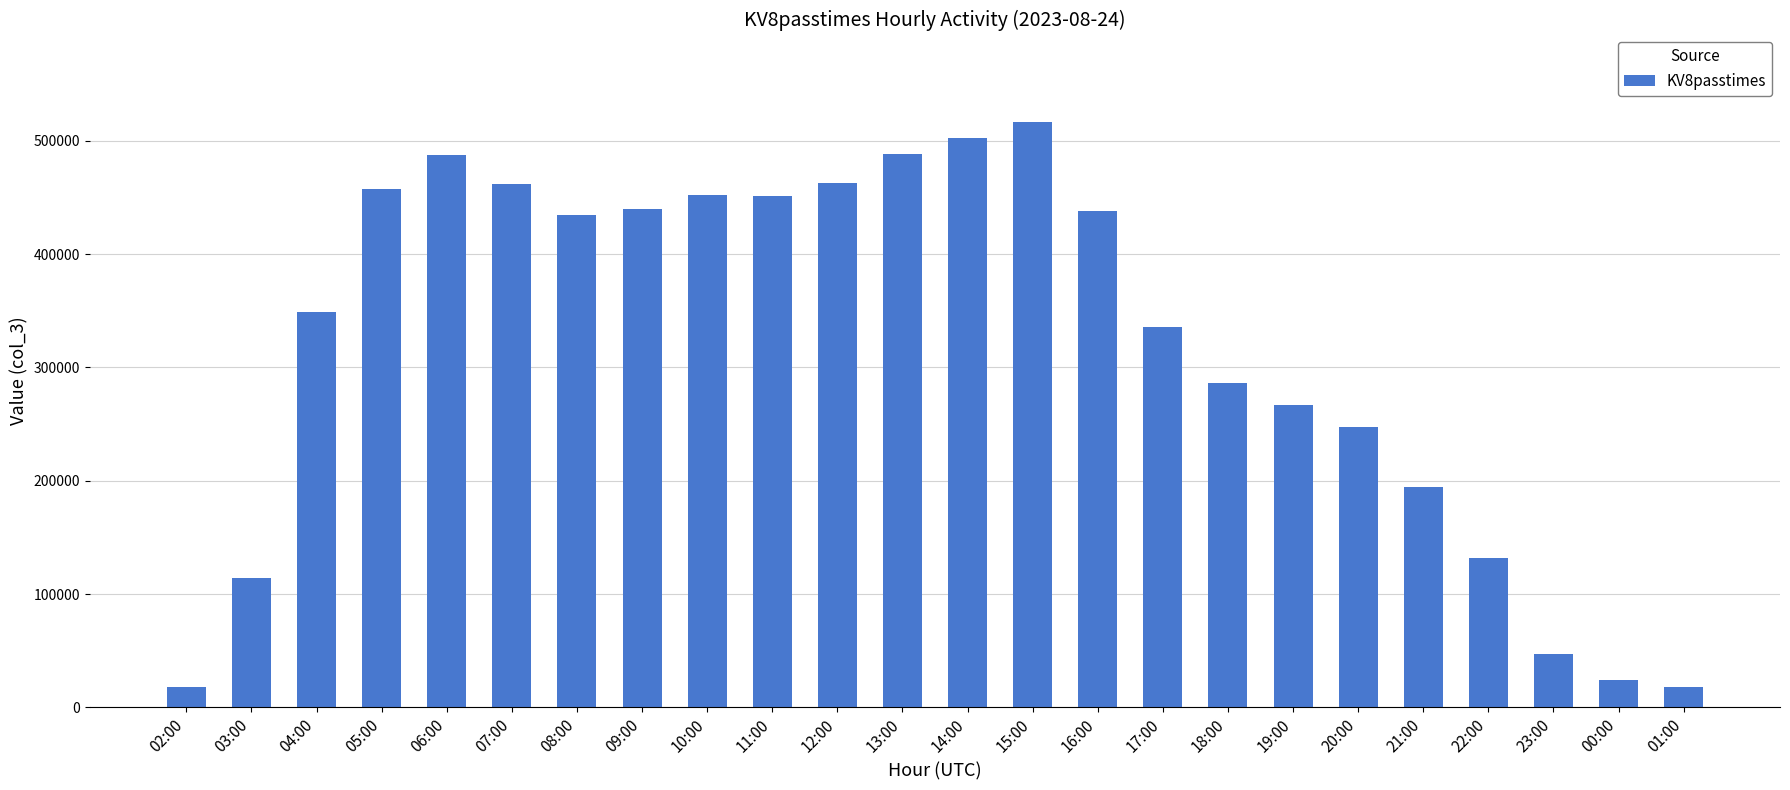

What is the smallest value displayed?

17997